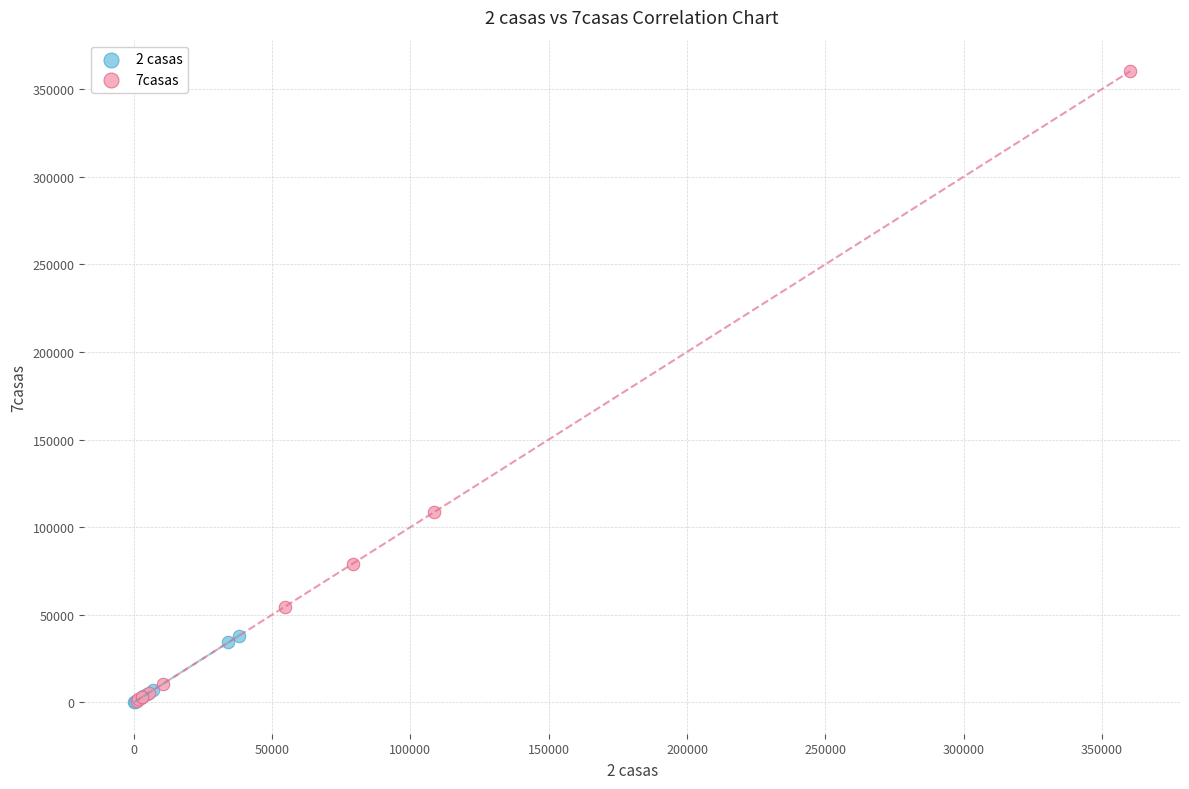

Which series has the largest Y range (max minus min)?

7casas